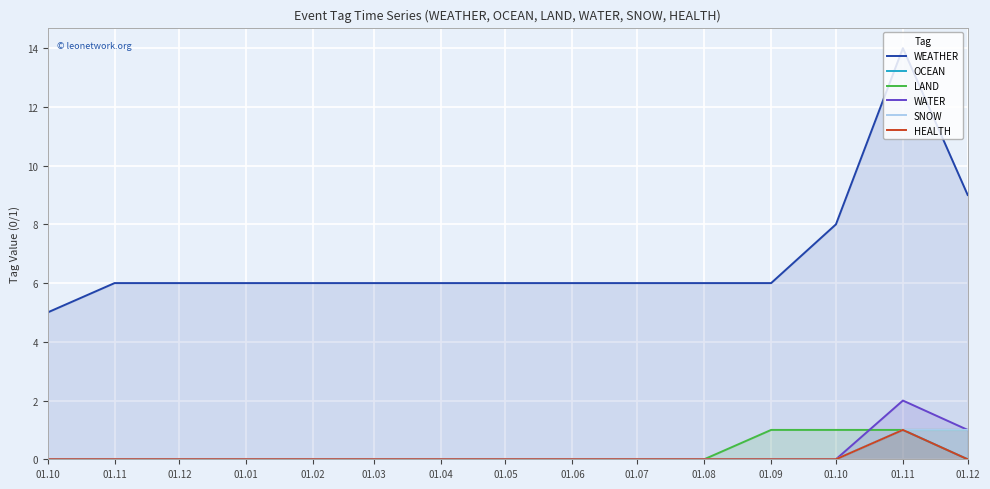

True or false: HEALTH and SNOW intersect in this chart.

False